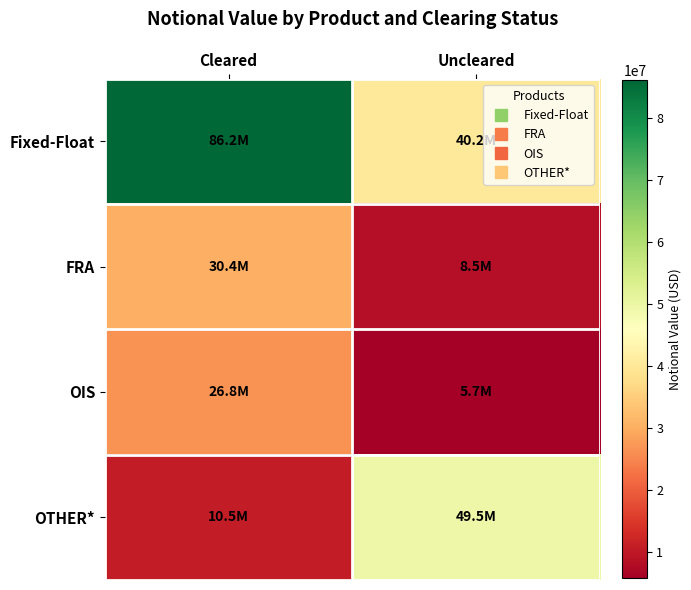

What is the total value across all series at Uncleared?

103917169